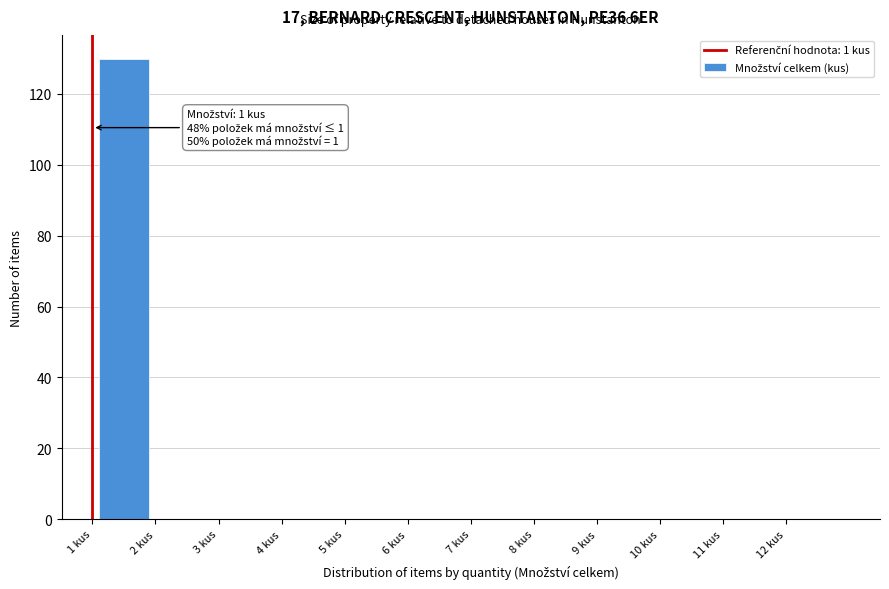

Over which range of the x-axis is the bar tallest?

1 to 2